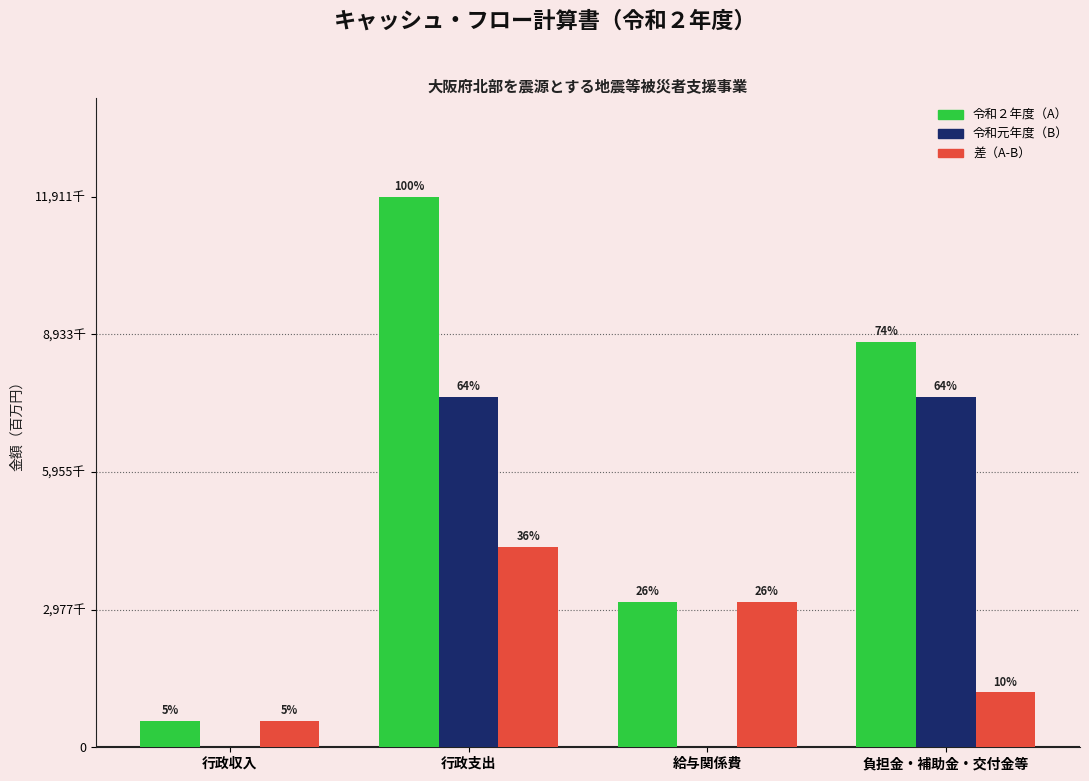

What is the difference between the highest and lowest values at 負担金・補助金・交付金等?

7581077